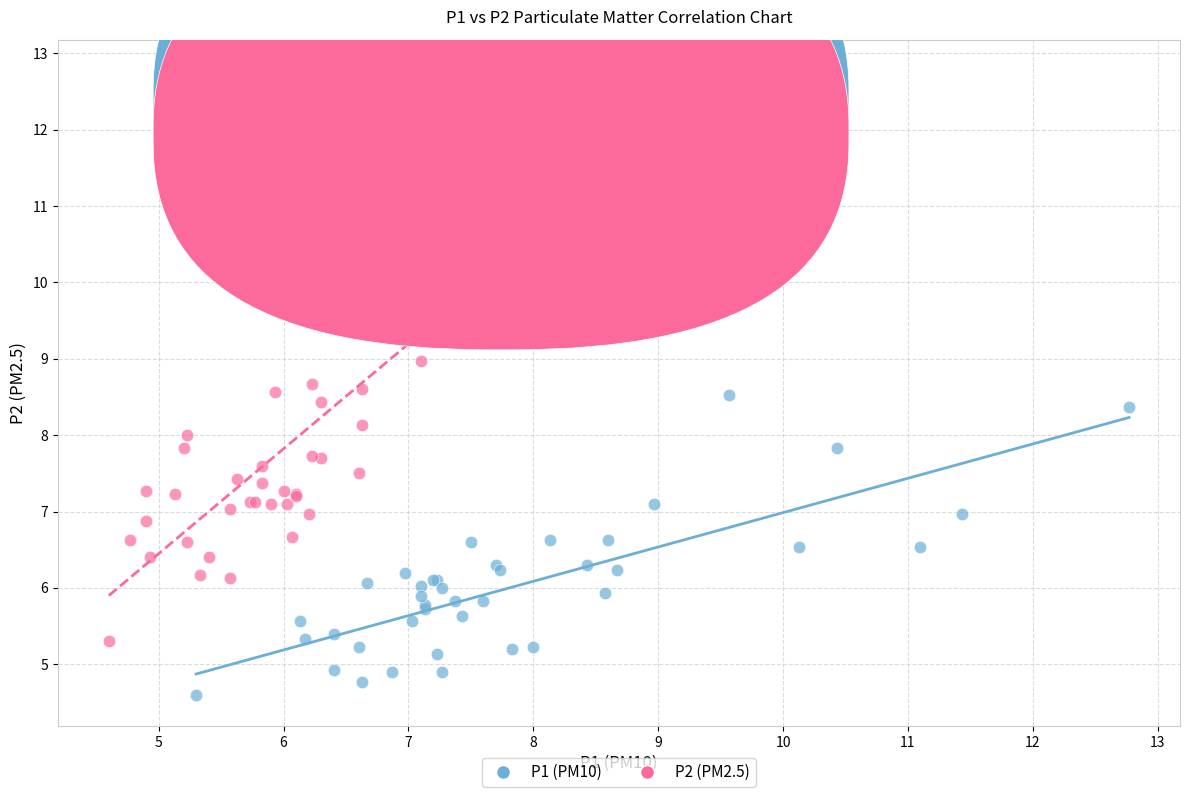

Which series reaches the minimum Y coordinate?

P1 (PM10)